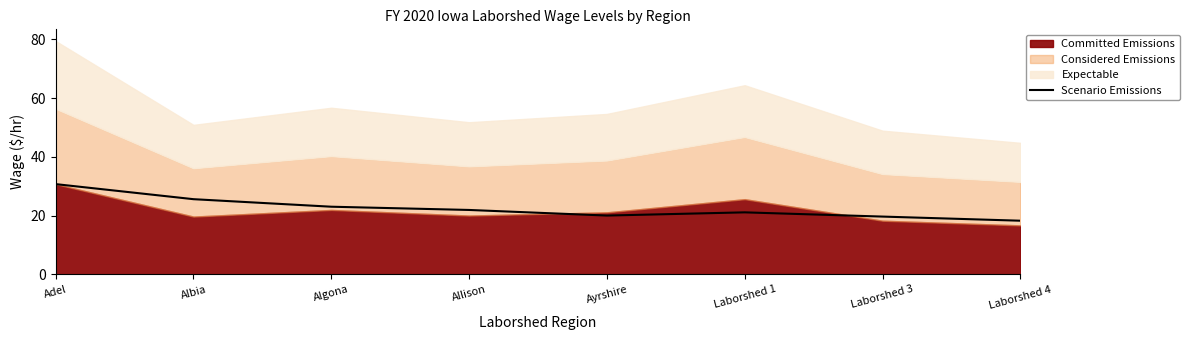

Which category has the highest value in the Scenario Emissions series?

Adel